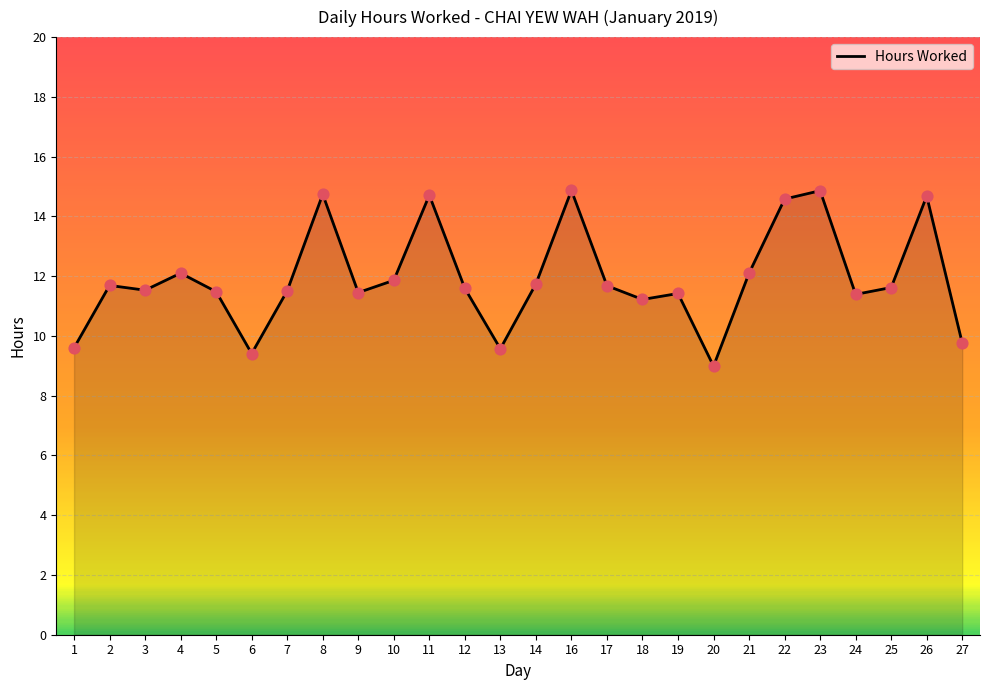

Which has a higher value, 10 or 19?

10